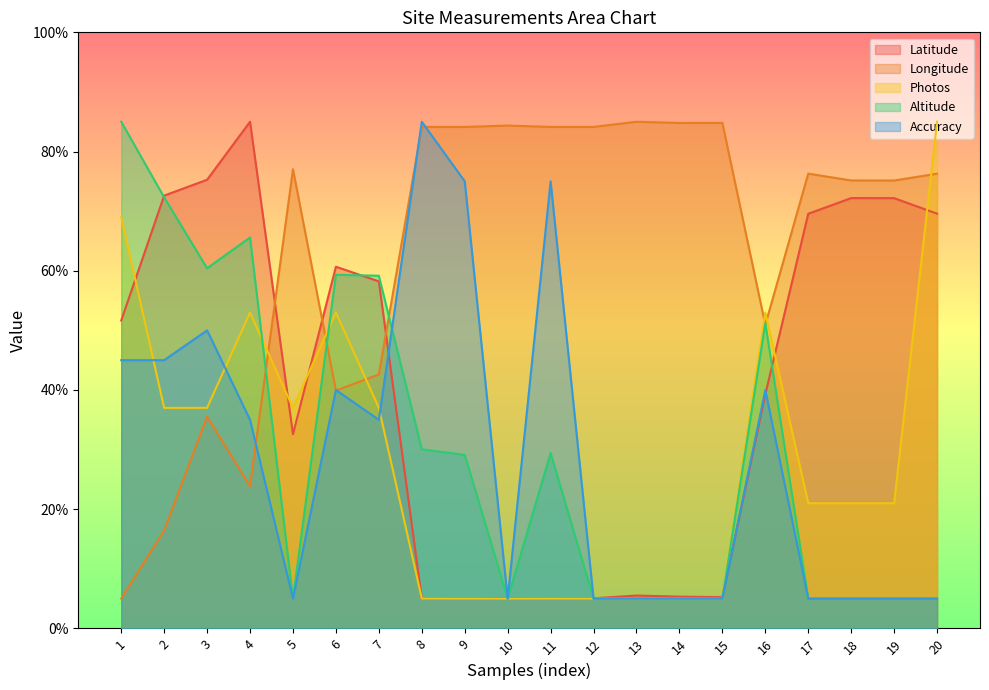

Which category has the highest value across all series?

4